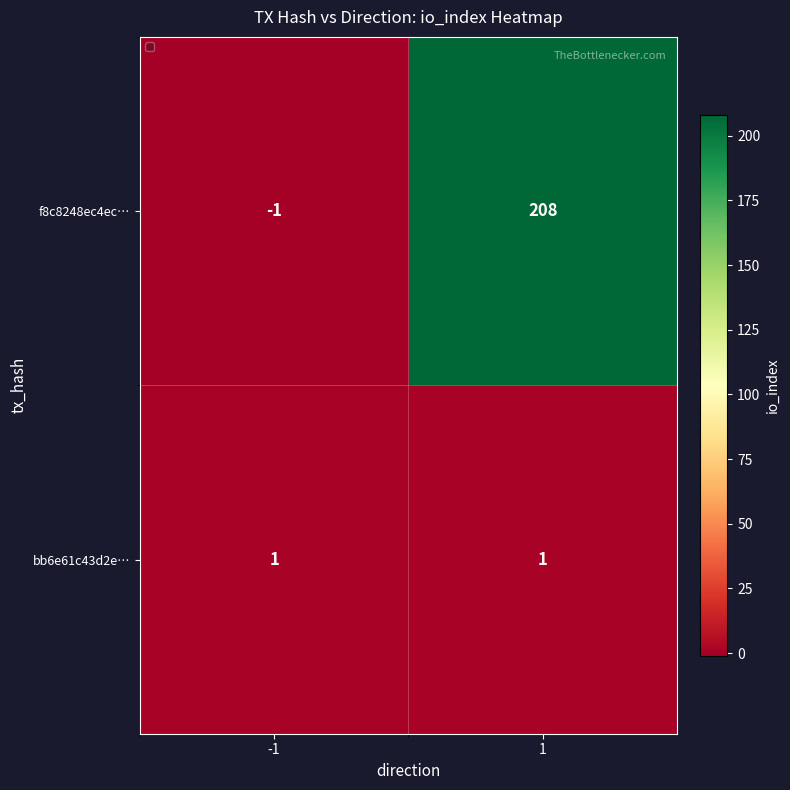

What is the difference between the f8c8248ec4ec… values at 1 and -1?

209